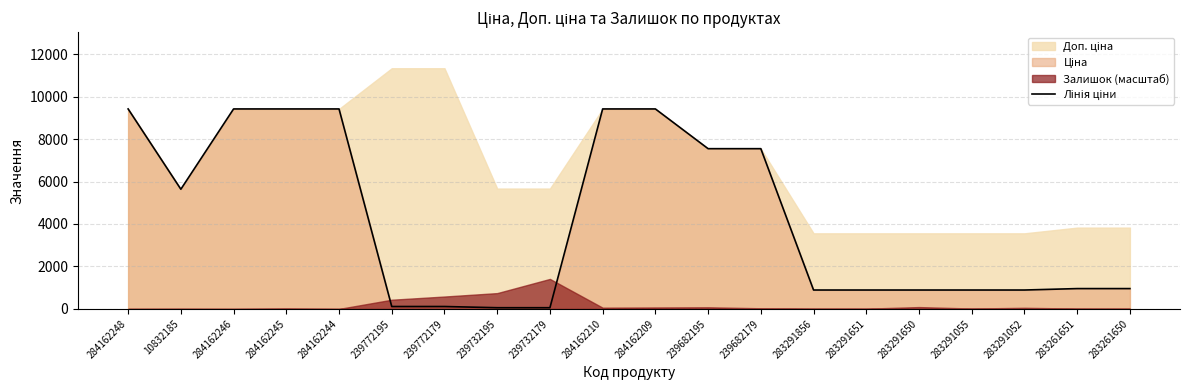

The value at 283261650 is 218.7. True or false?

False